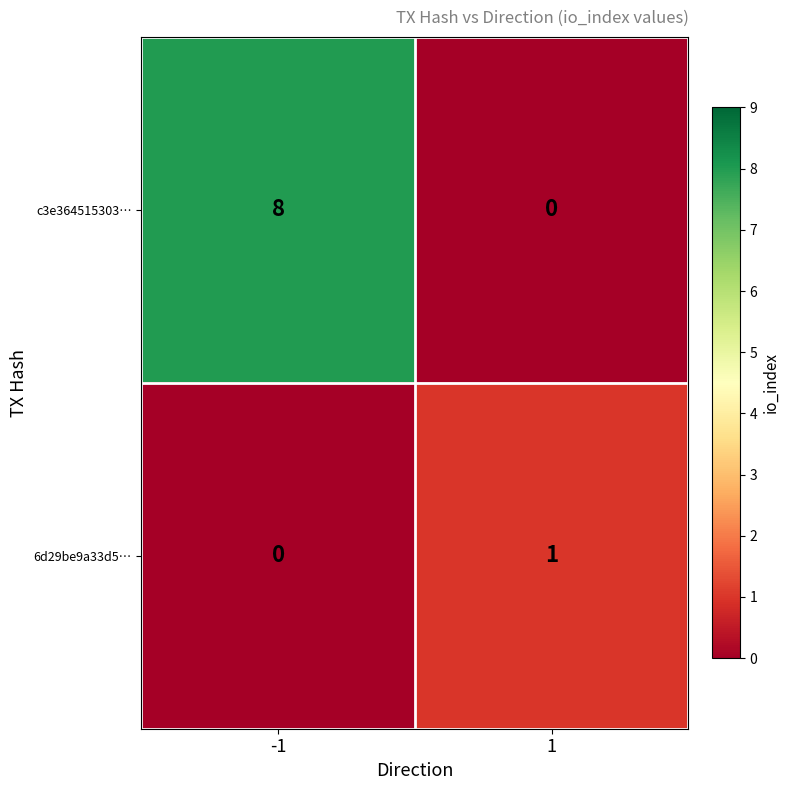

What is the maximum value shown in the chart?

8